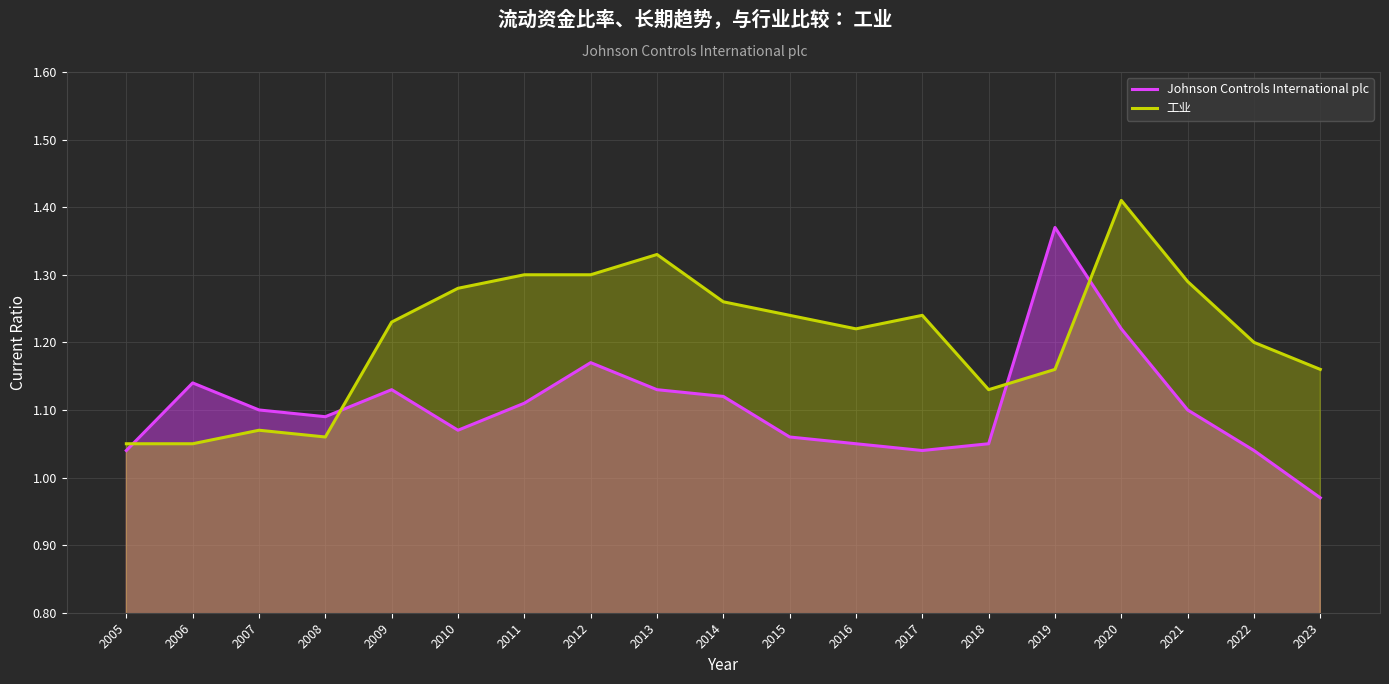

Where is the first local minimum for 工业?

2008